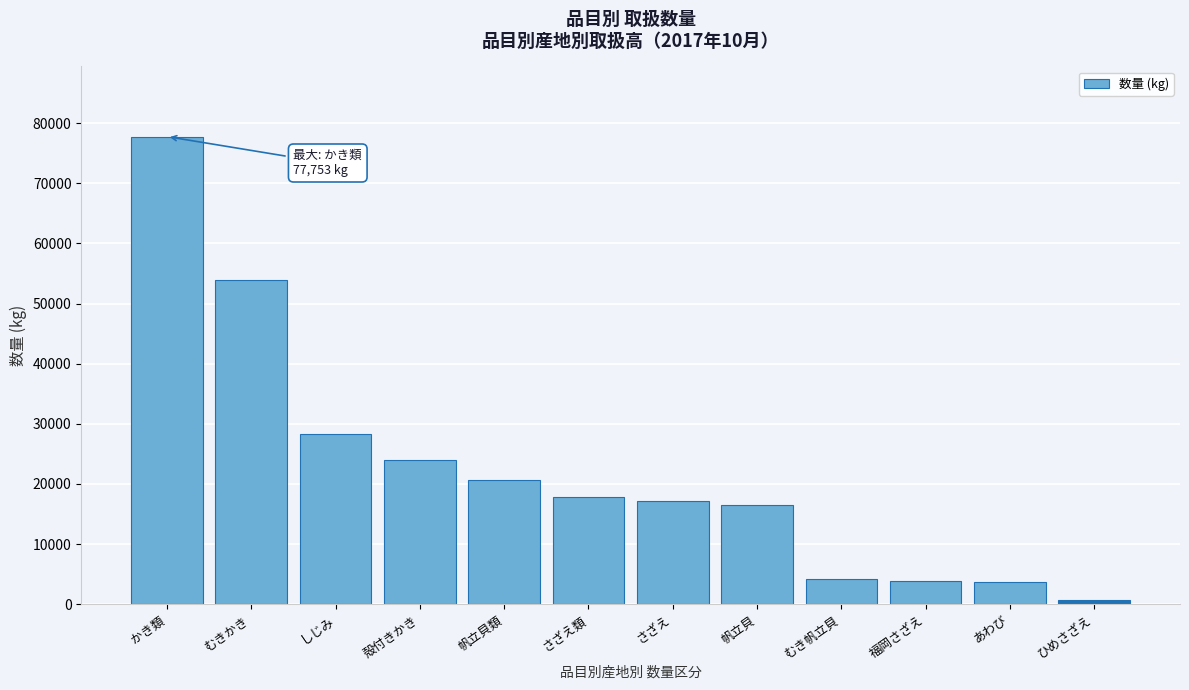

What is the ratio of the value at さざえ類 to the value at しじみ?

0.6